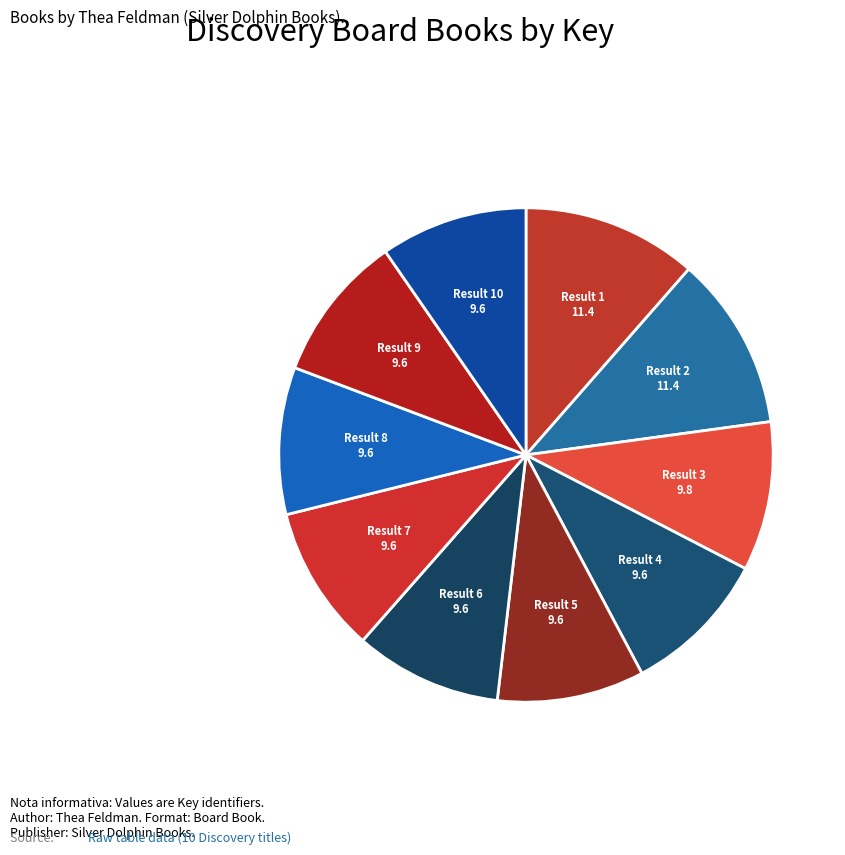

Does any single category account for the majority?

No